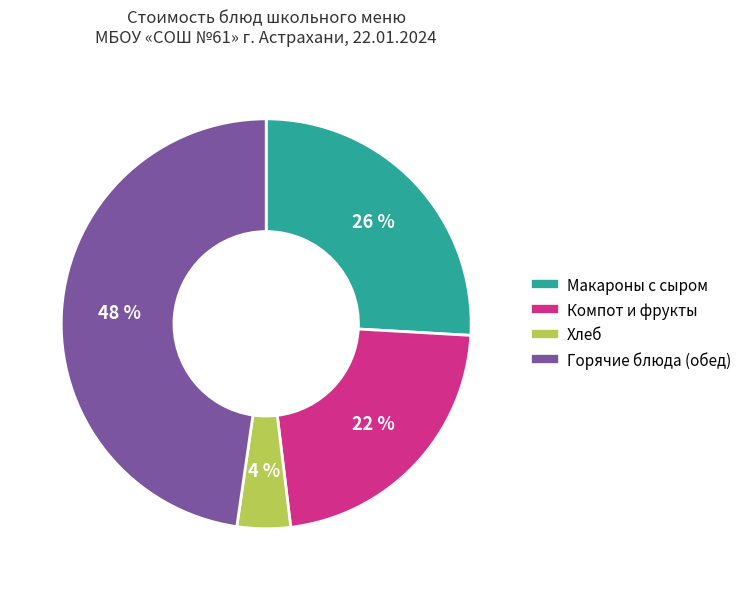

Is there any slice that represents more than half of the pie?

No